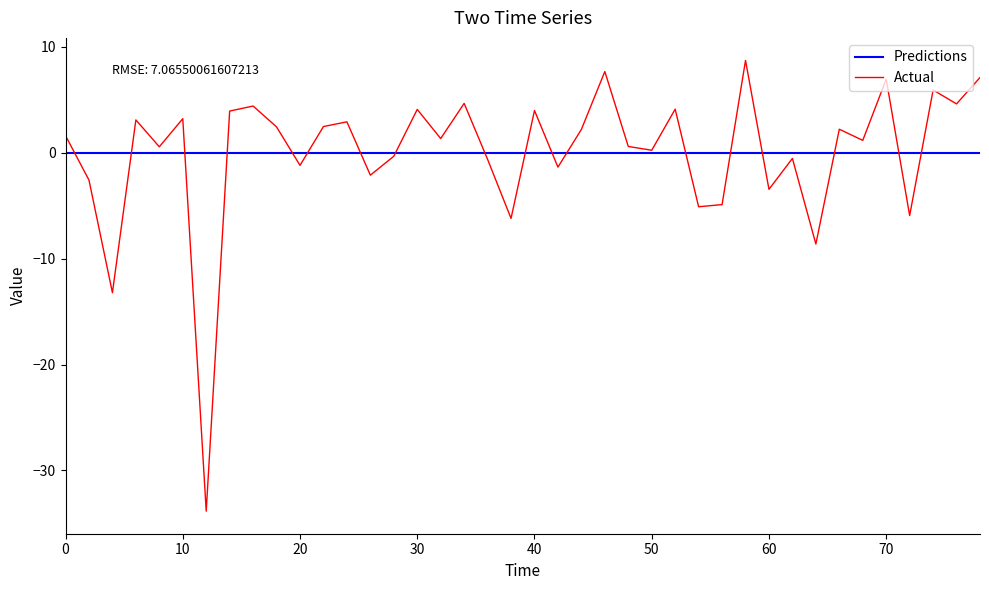

How many lines are shown in the chart?

2